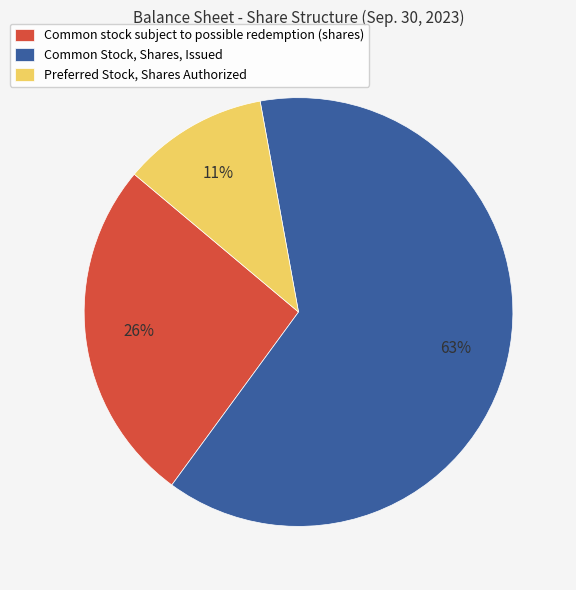

Rank the categories by value from highest to lowest.

Common Stock, Shares, Issued, Common stock subject to possible redemption (shares), Preferred Stock, Shares Authorized